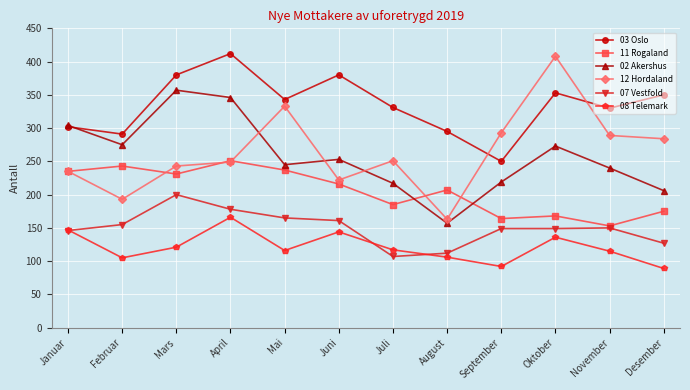

What is the difference between the 07 Vestfold values at August and Januar?

34